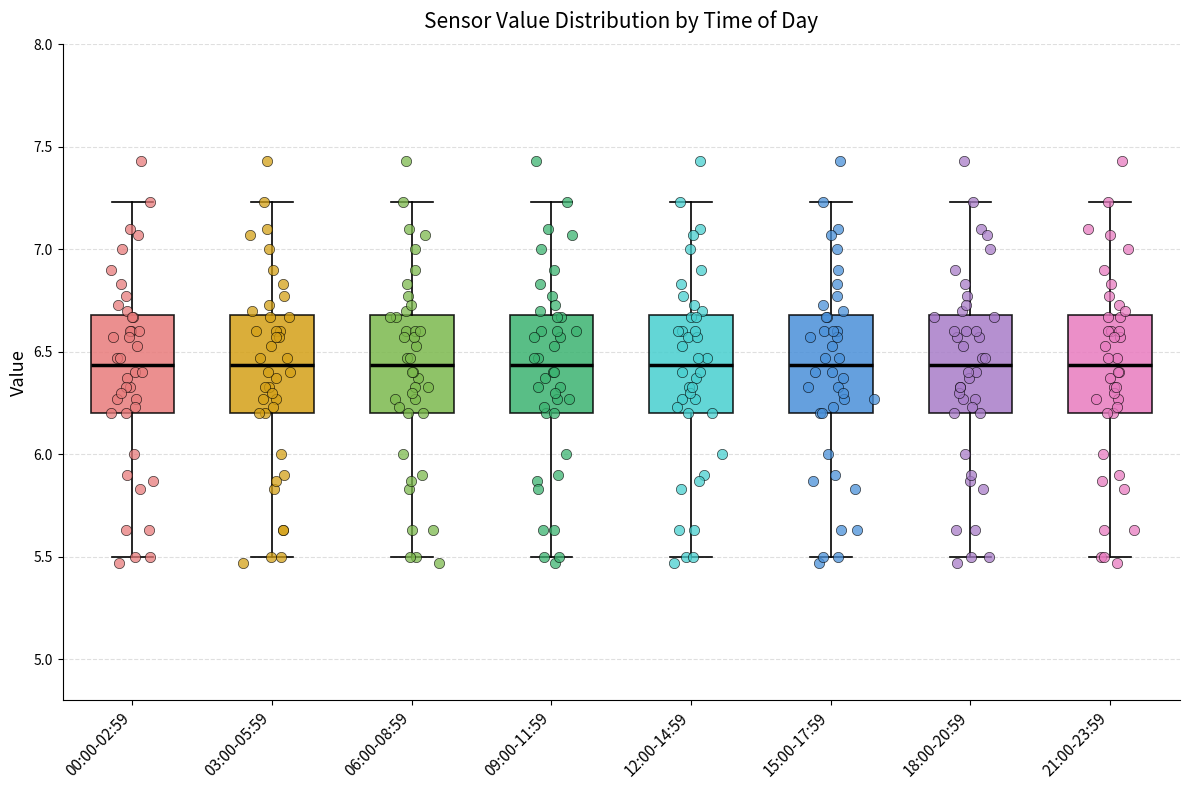

Reading left to right, read every box against the y-axis: the position of its median line, the range the box covers, and the ends of its whiskers. The values are not printed on the chart, so give them approximately, as read against the axis.

00:00-02:59: median 6.45, box 6.20 to 6.70, whiskers 5.50 to 7.25
03:00-05:59: median 6.45, box 6.20 to 6.70, whiskers 5.50 to 7.25
06:00-08:59: median 6.45, box 6.20 to 6.70, whiskers 5.50 to 7.25
09:00-11:59: median 6.45, box 6.20 to 6.70, whiskers 5.50 to 7.25
12:00-14:59: median 6.45, box 6.20 to 6.70, whiskers 5.50 to 7.25
15:00-17:59: median 6.45, box 6.20 to 6.70, whiskers 5.50 to 7.25
18:00-20:59: median 6.45, box 6.20 to 6.70, whiskers 5.50 to 7.25
21:00-23:59: median 6.45, box 6.20 to 6.70, whiskers 5.50 to 7.25